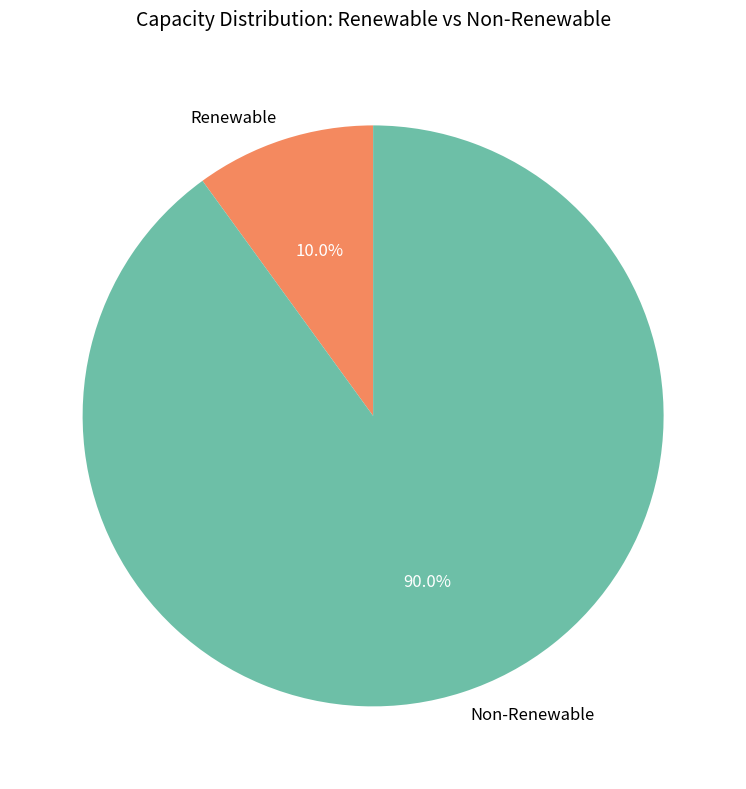

What percentage is NOT represented by Renewable?

90.0%